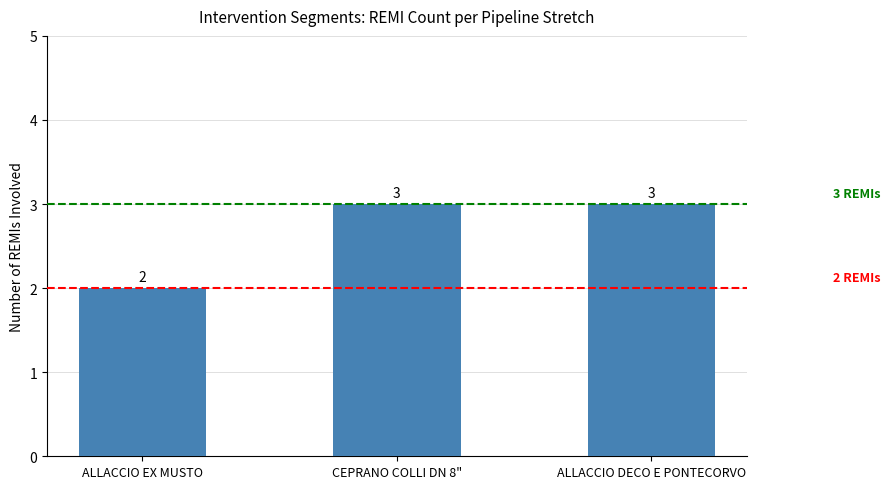

Which category has the lowest value across all series?

ALLACCIO EX MUSTO